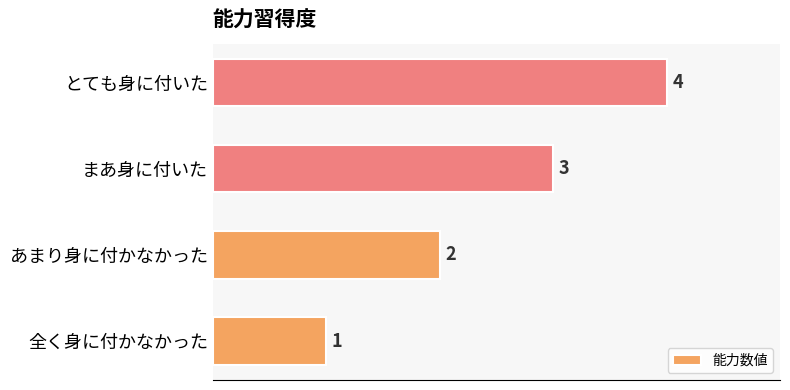

Where is the data nearest to the value 2?

あまり身に付かなかった